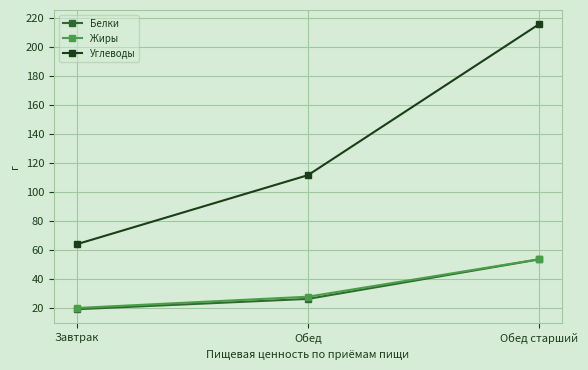

Which series has the widest spread of values?

Углеводы